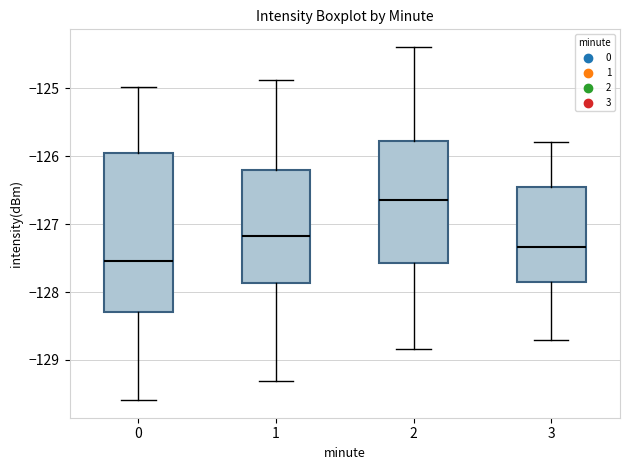

Reading left to right, read every box against the y-axis: the position of its median line, the range the box covers, and the ends of its whiskers. The values are not printed on the chart, so give them approximately, as read against the axis.

0: median -127.5, box -128.3 to -126.0, whiskers -129.6 to -125.0
1: median -127.2, box -127.9 to -126.2, whiskers -129.3 to -124.9
2: median -126.6, box -127.6 to -125.8, whiskers -128.8 to -124.4
3: median -127.3, box -127.9 to -126.5, whiskers -128.7 to -125.8